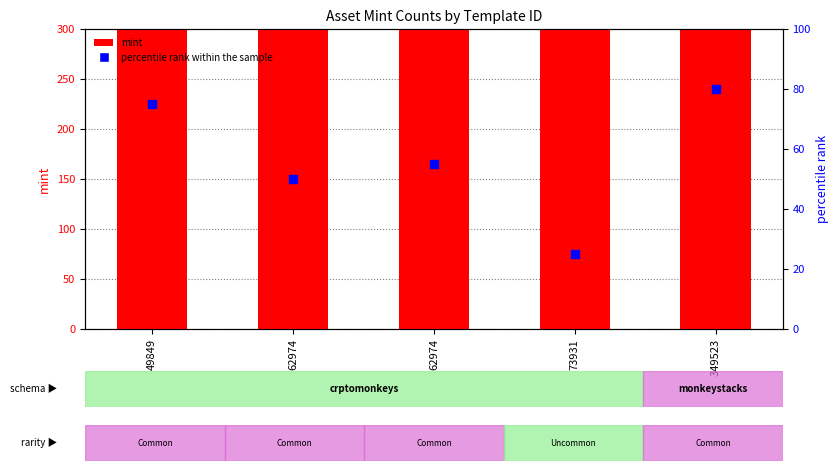

At which category is the sum across all series the highest?

49849